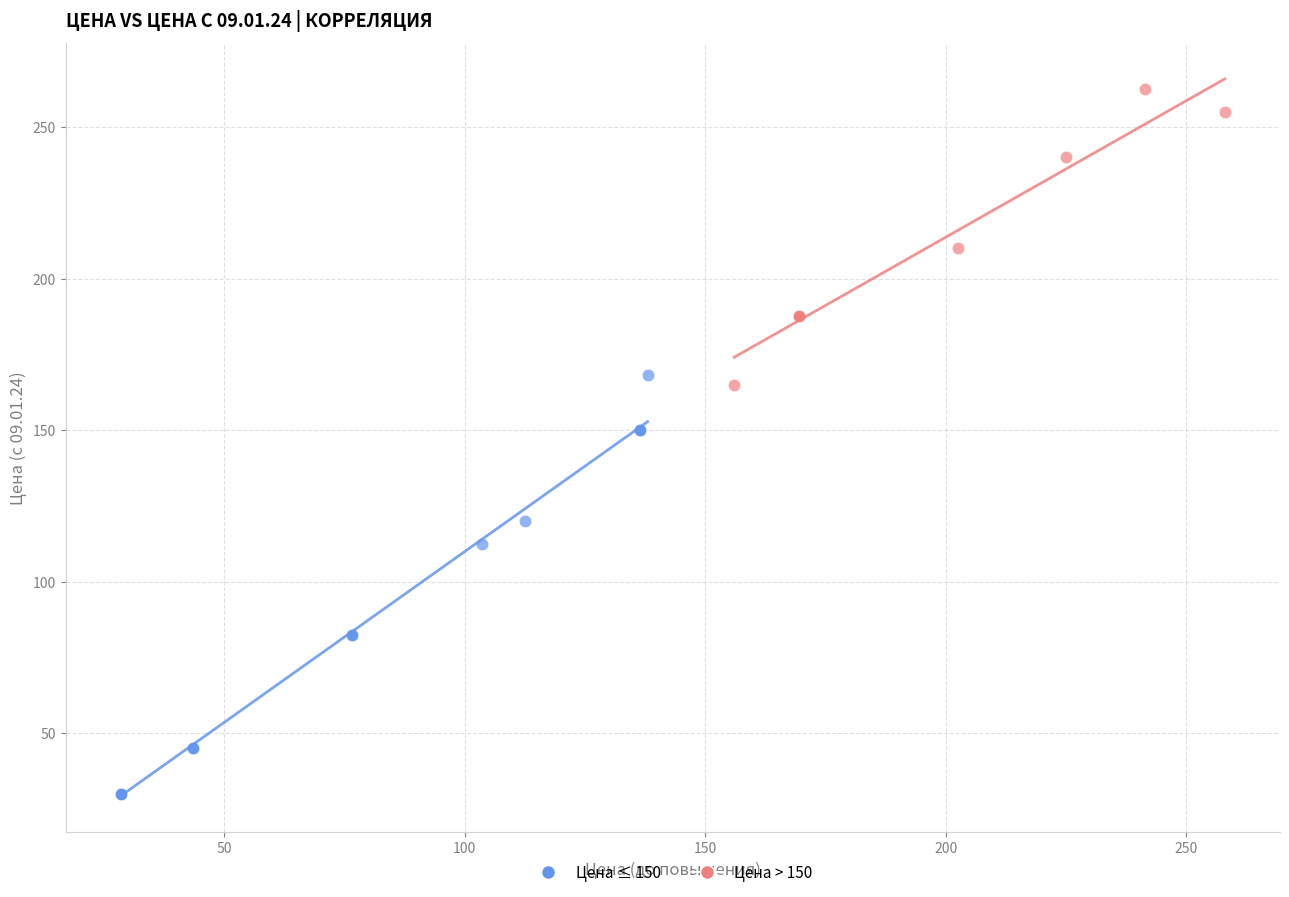

Which series has the largest Y range (max minus min)?

Цена ≤ 150